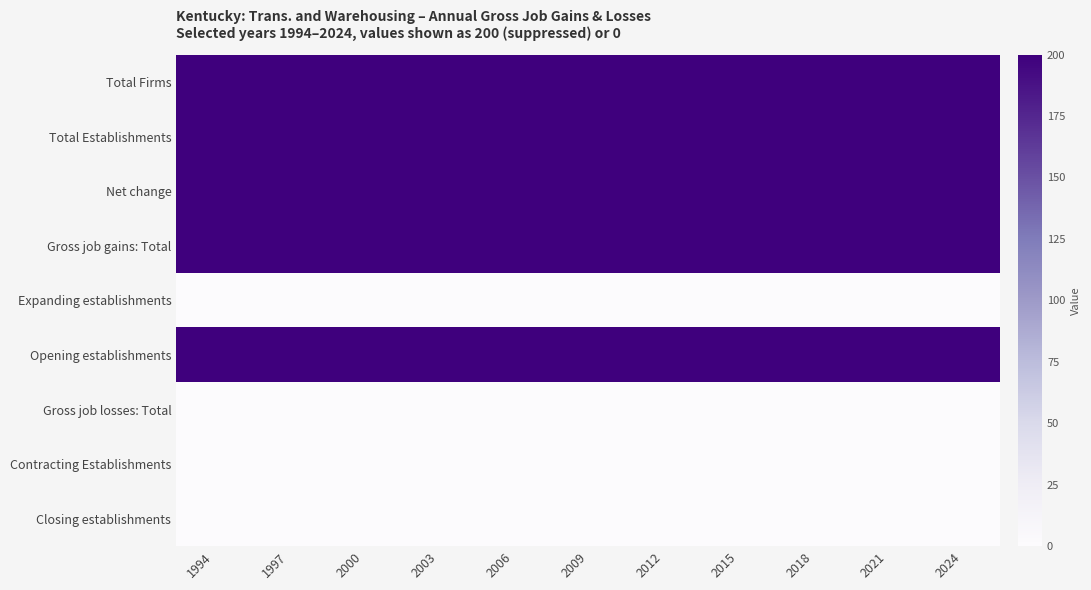

What is the greatest value displayed?

200